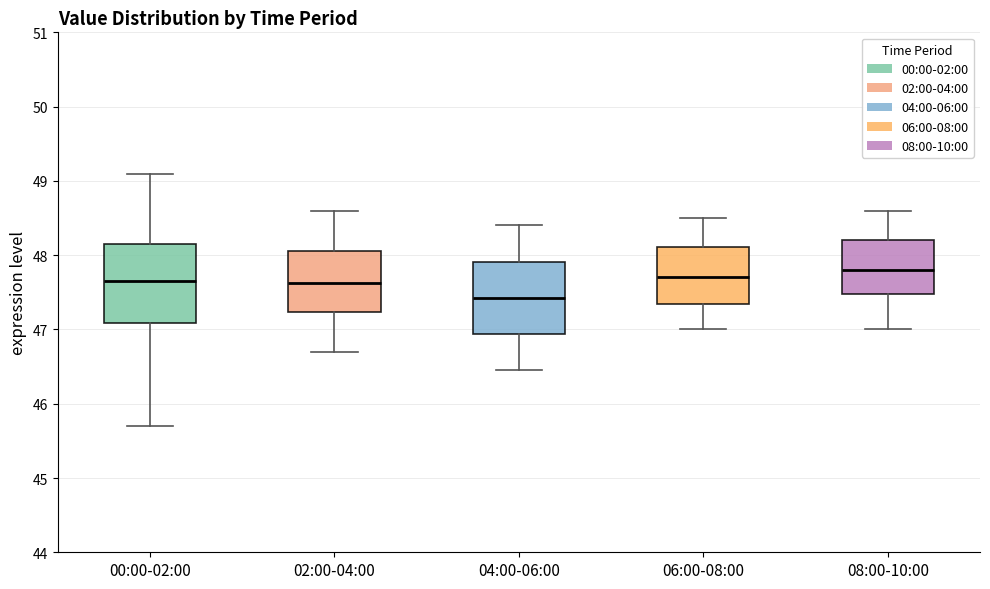

Which box's median line is the lowest?

04:00-06:00